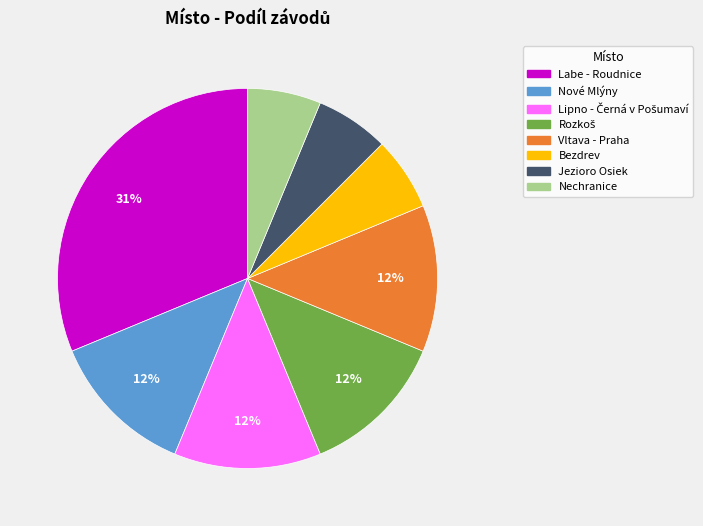

Is there a majority slice in this chart?

No